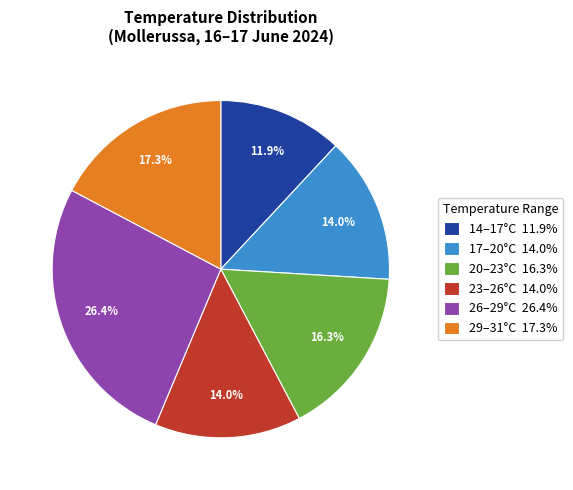

What percentage do 17–20°C 14.0% and 26–29°C 26.4% together represent?

40.4%